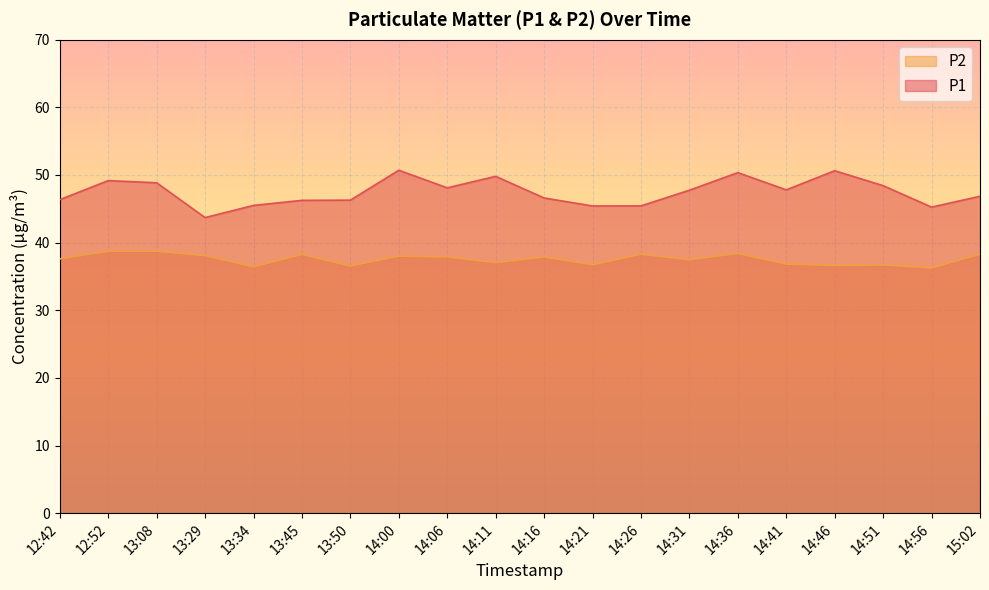

What are all the series names shown in the legend?

P2, P1